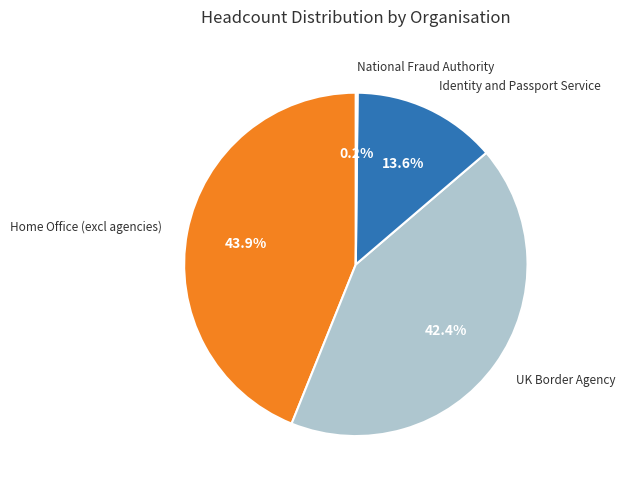

Is there a majority slice in this chart?

No